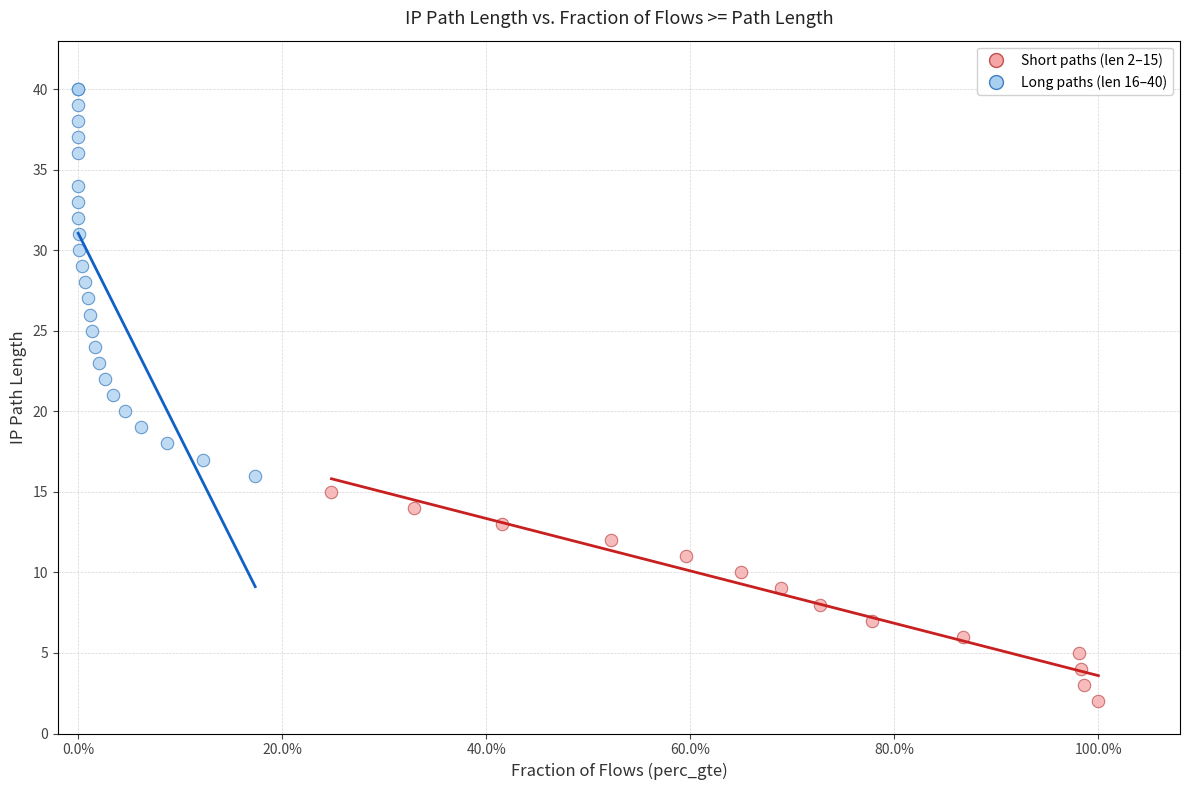

Which series has the widest spread of Y values?

Long paths (len 16–40)